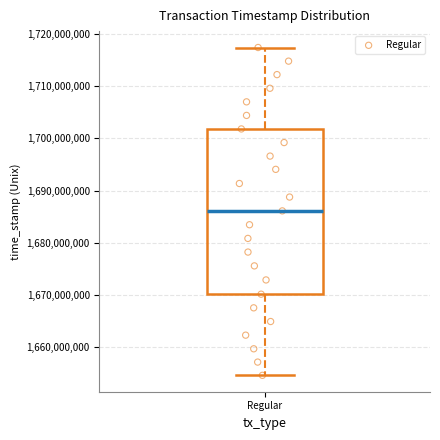

Read this box plot against the y-axis: the position of the median line, the range covered by the box, and the ends of both whiskers. The values are not printed on the chart, so give them approximately, as read against the axis.

median 1686000000, box 1670000000 to 1702000000, whiskers 1655000000 to 1717000000